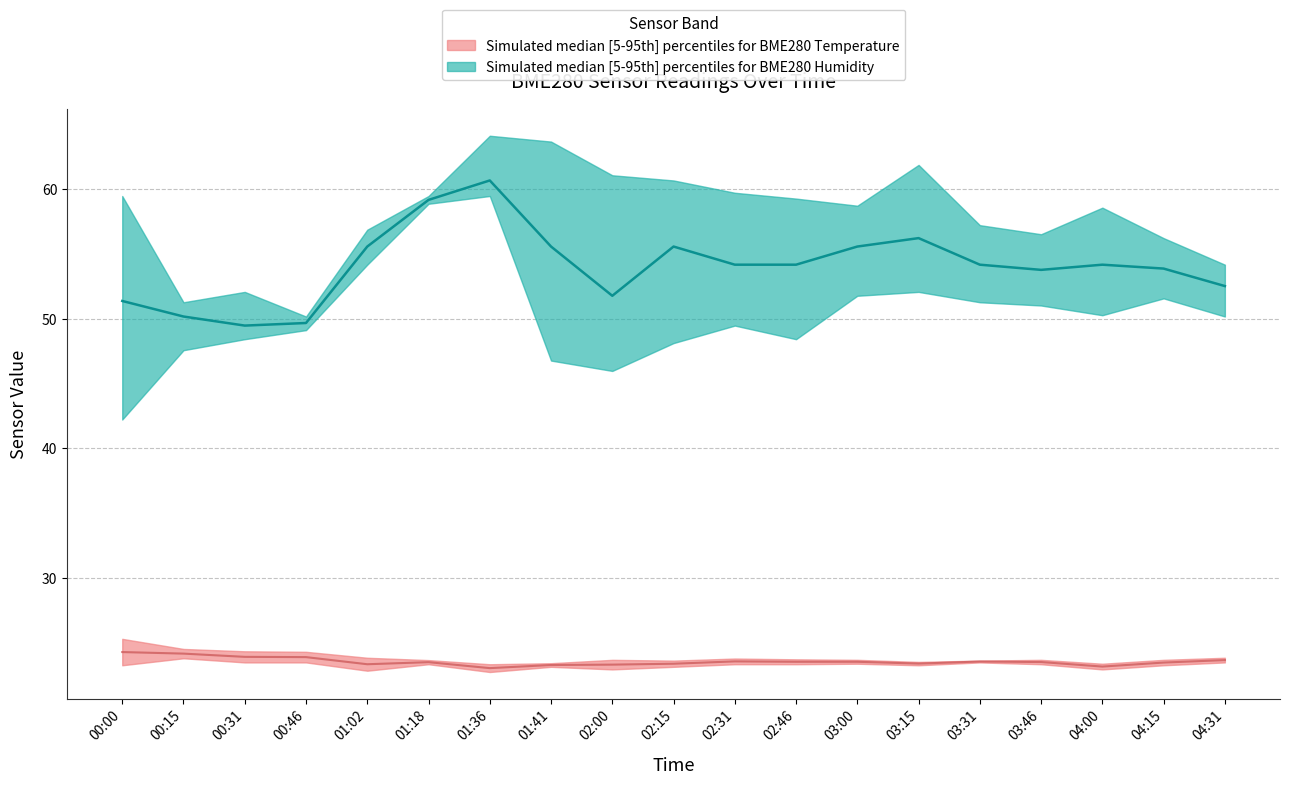

Does the chart have visible grid lines?

Yes